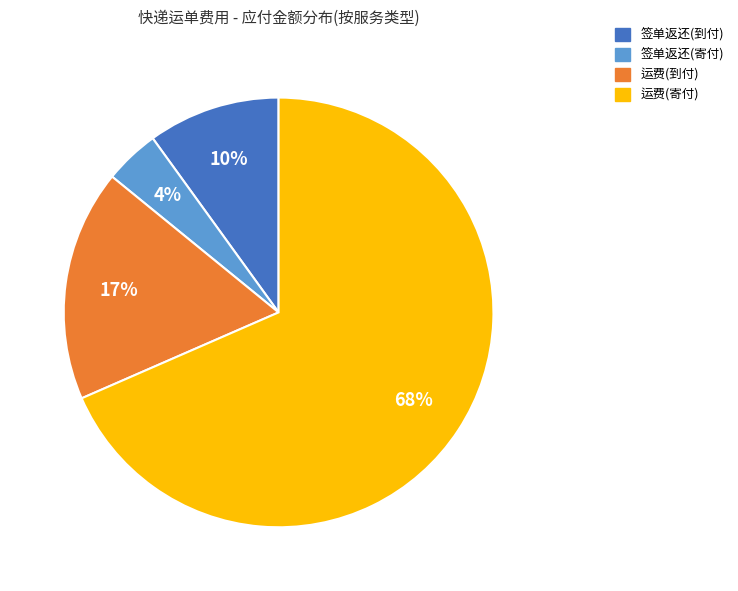

Is there a majority slice in this chart?

Yes